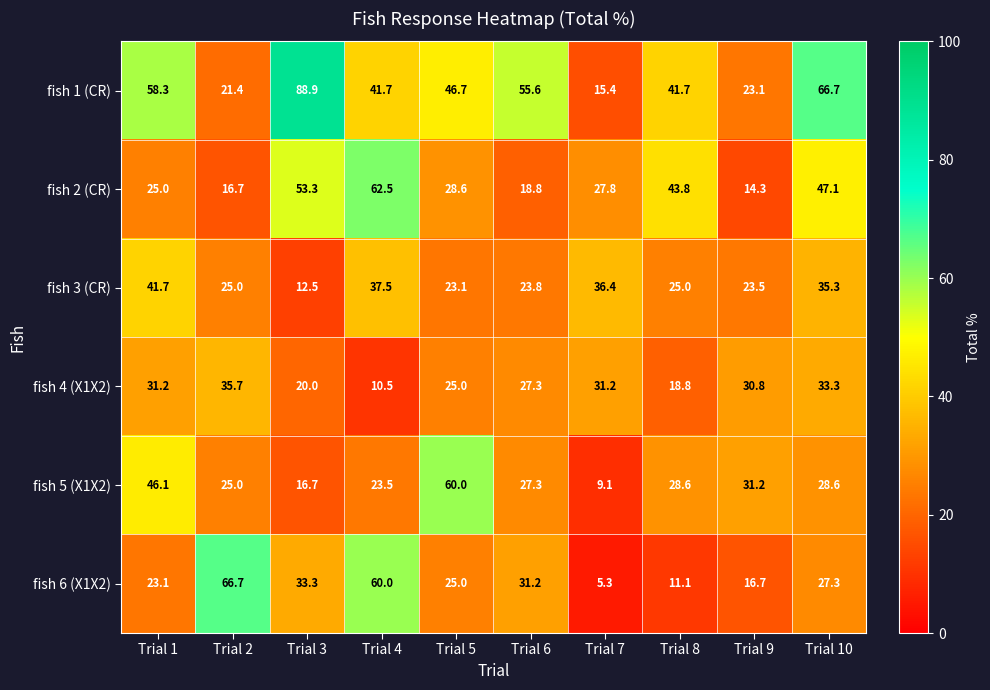

At which label does fish 5 (X1X2) first exceed 28?

Trial 1